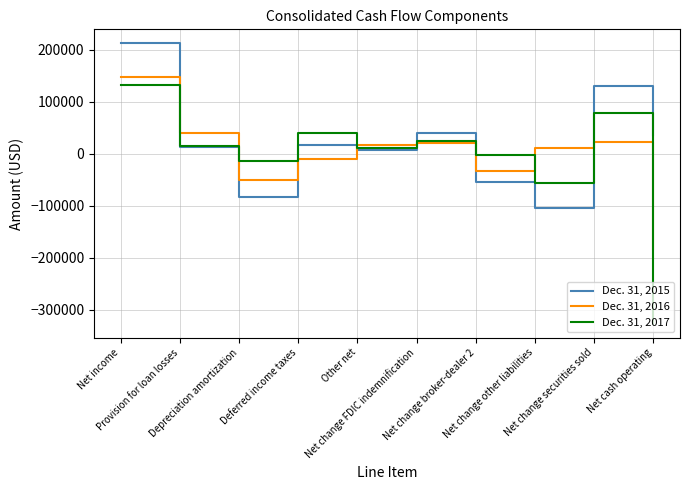

How many lines are shown in the chart?

3